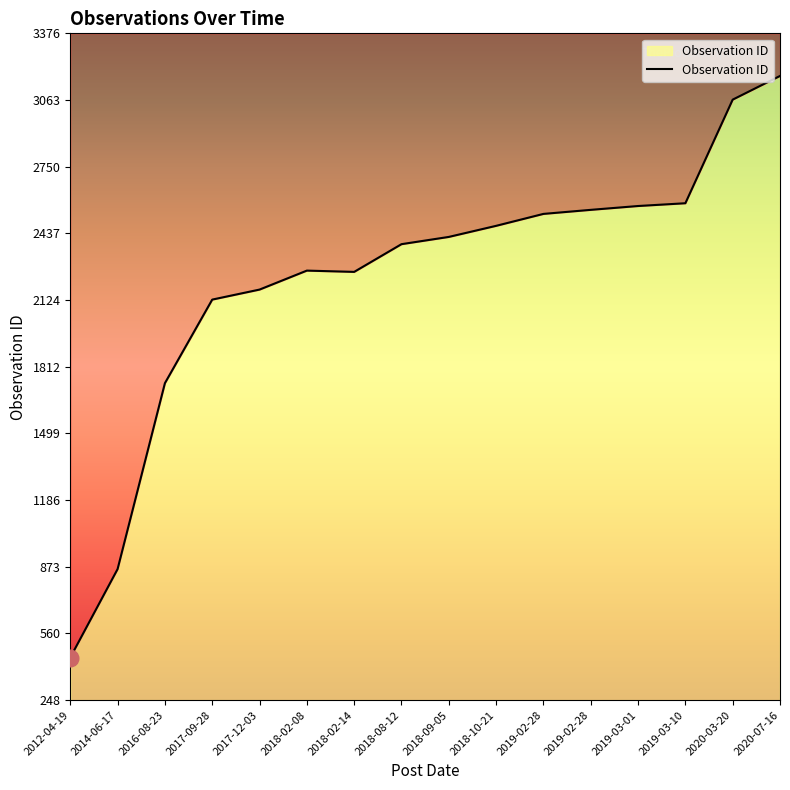

What is the maximum value shown in the chart?

3176